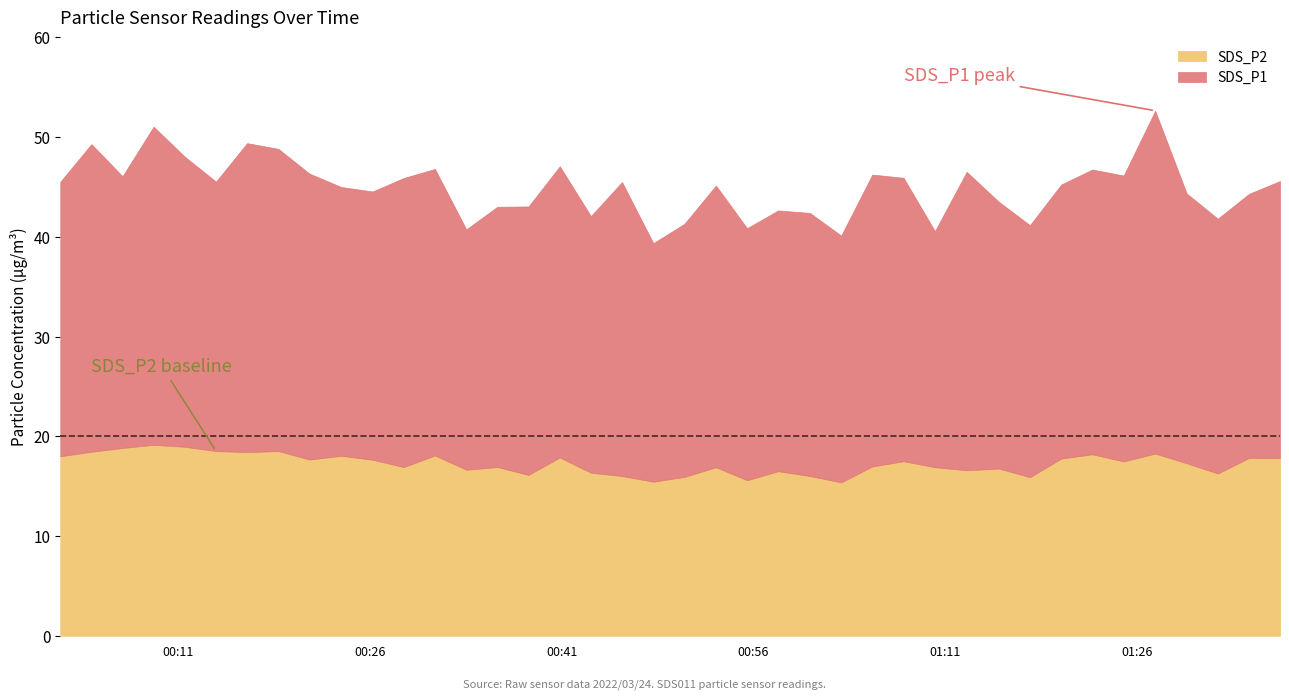

Which series has the largest total across all categories?

SDS_P1